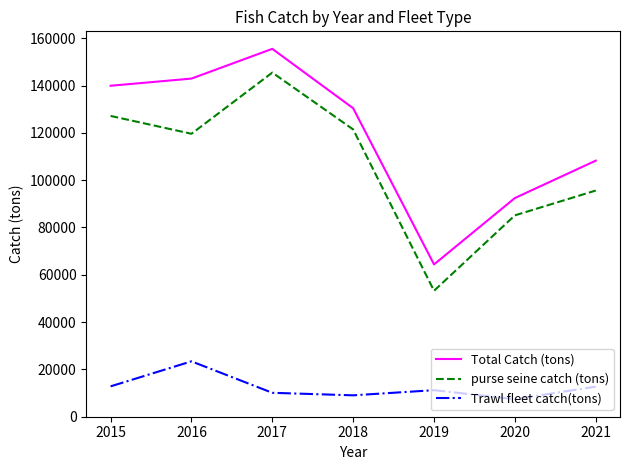

At which category does Total Catch (tons) reach its first local peak?

2017